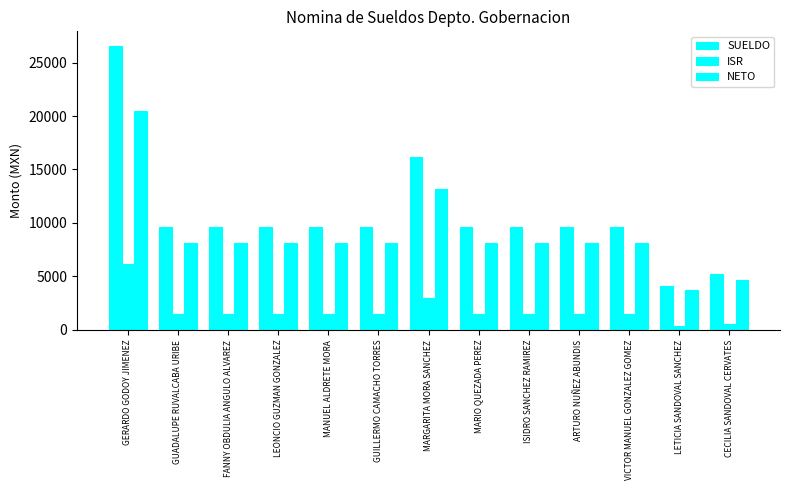

Rank the series by their maximum value, from highest to lowest.

SUELDO, NETO, ISR